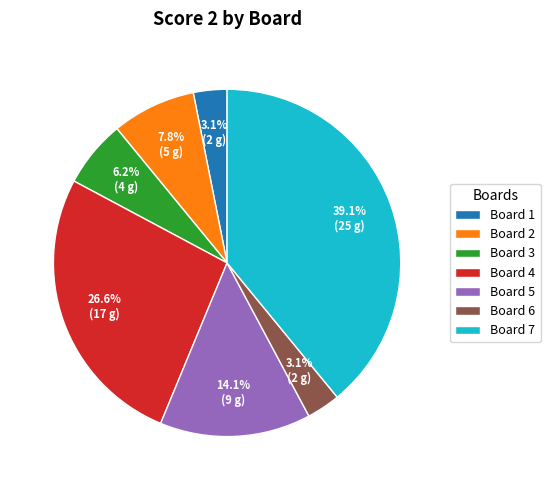

Approximately how many times larger is the value at Board 4 compared to Board 5?

1.9